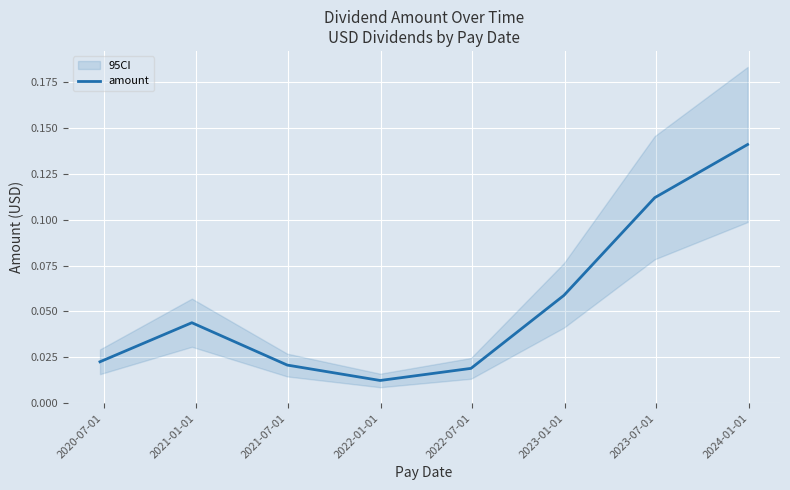

At which label is the value closest to 0?

2022-01-01